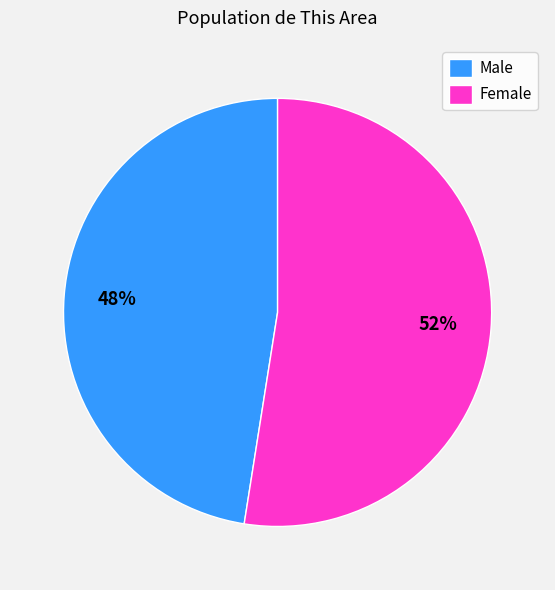

To the nearest percent, what is the combined percentage of Male and Female?

100%